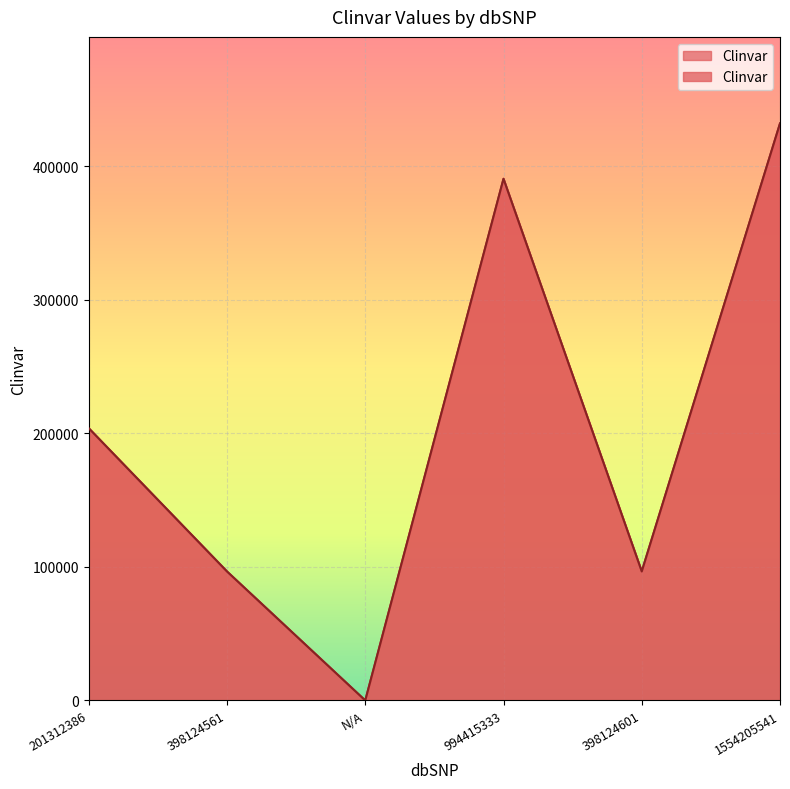

What is the value of the 4th point from the left?

390609